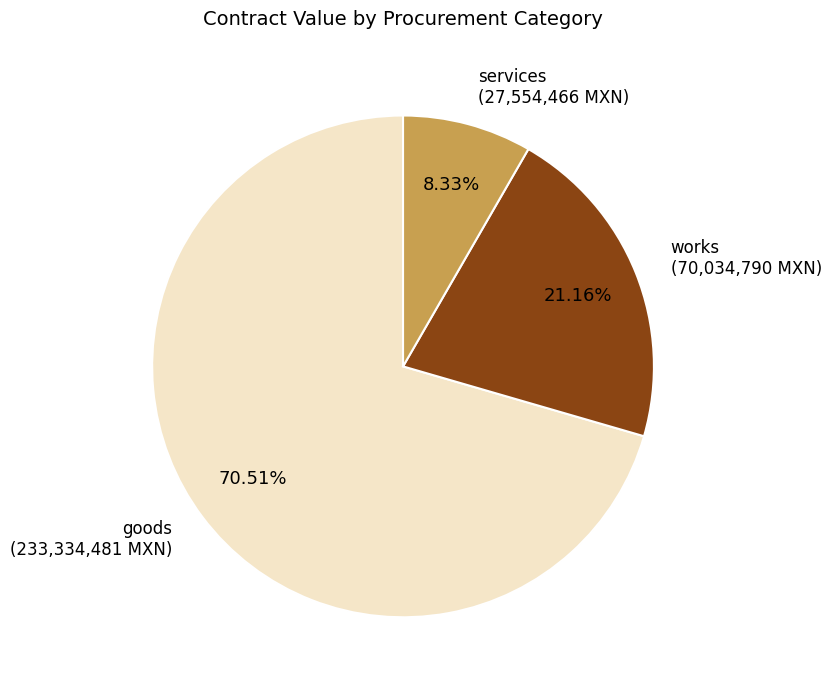

Which slice is the largest?

goods